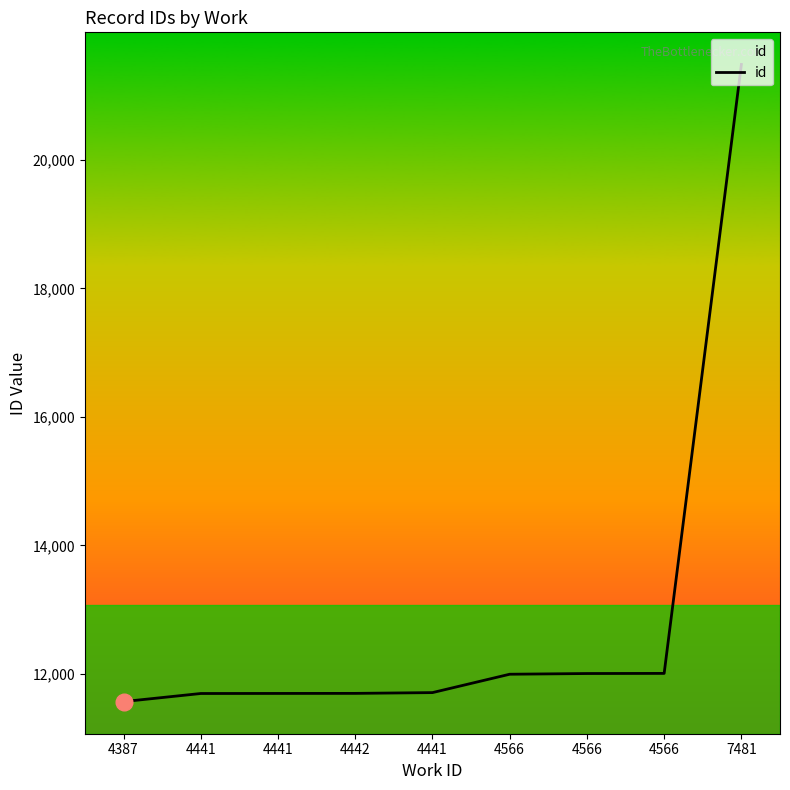

Approximately how many times larger is the value at 4441 compared to 4566?

1.0